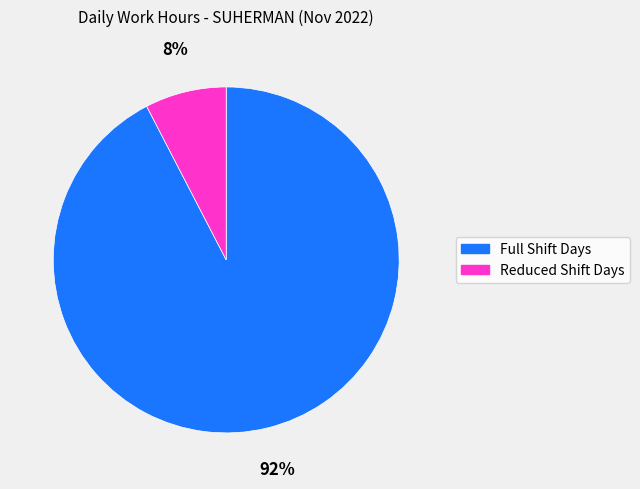

Is there any slice that represents more than half of the pie?

Yes